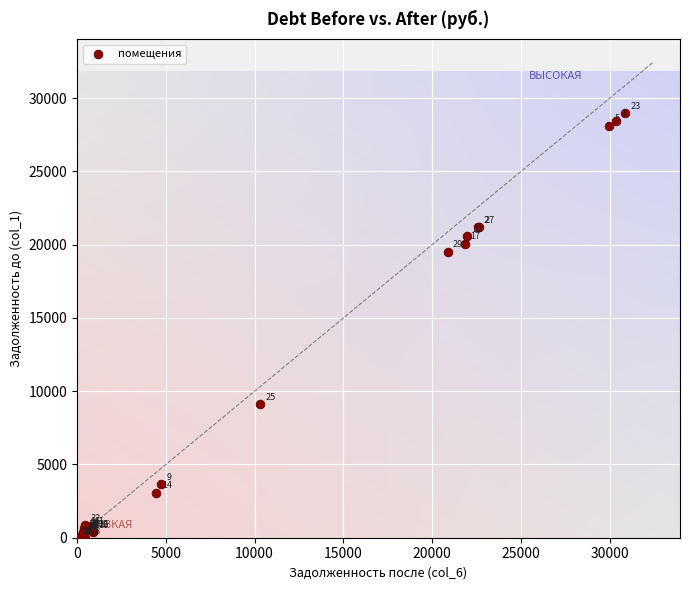

What Y value in the scatter plot is closest to 14482?

19523.1